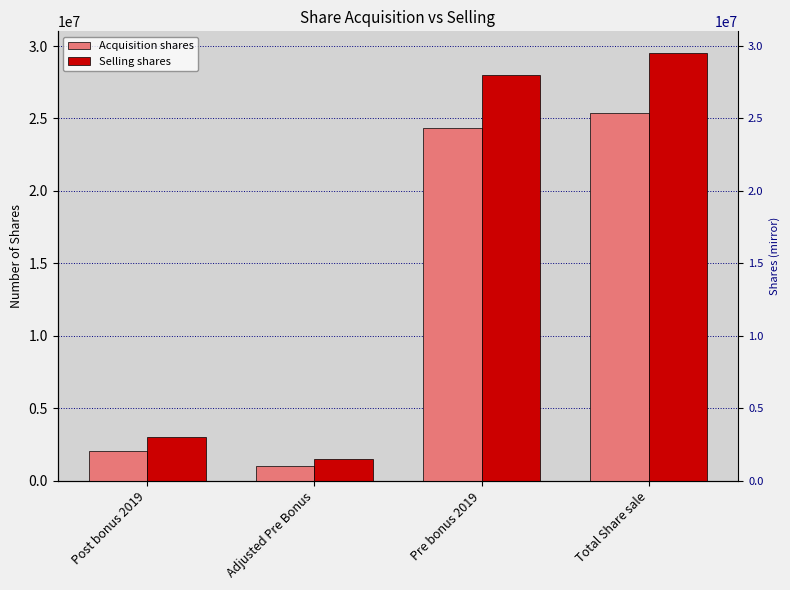

Between Post bonus 2019 and Total Share sale, which series saw the biggest shift?

Selling shares